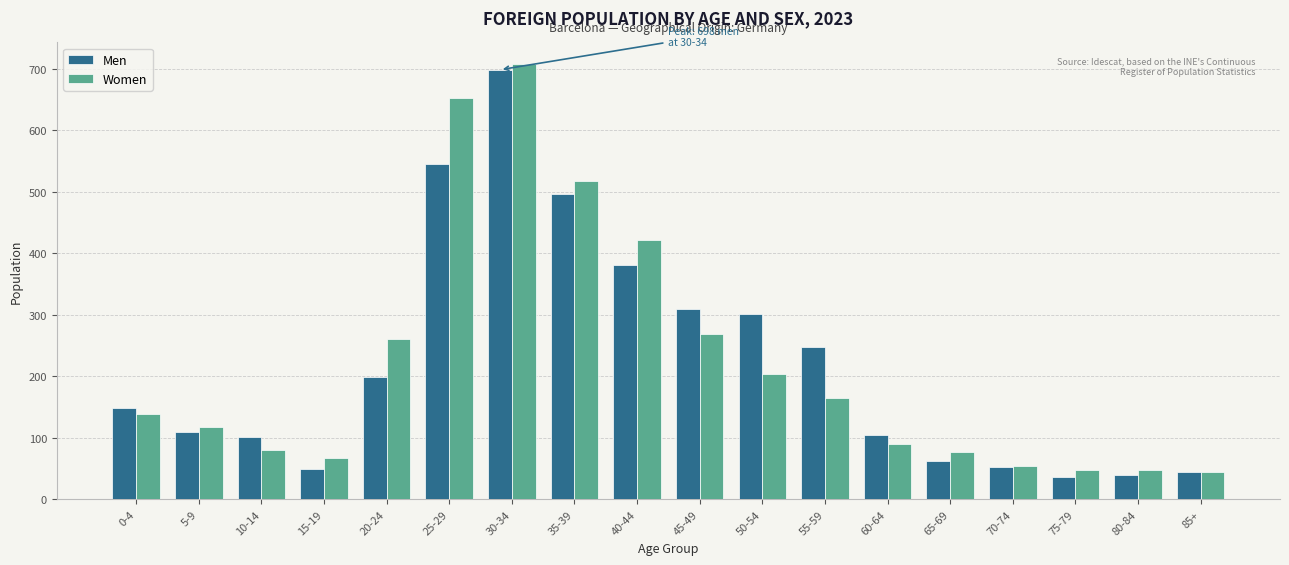

What is the average value of the Women series?

220